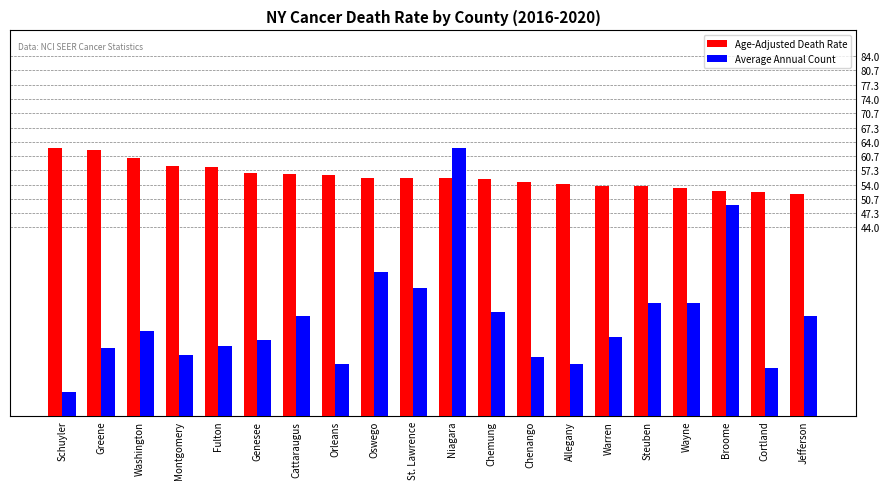

Between Fulton and Oswego, which series saw the biggest shift?

Average Annual Count